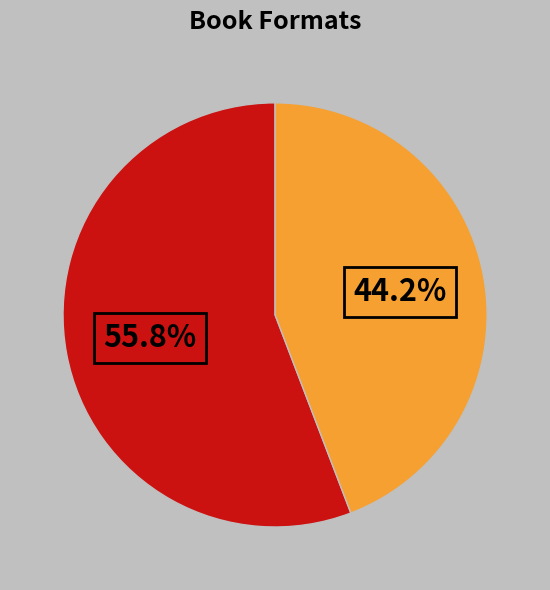

To the nearest percent, what is the average slice percentage?

50%